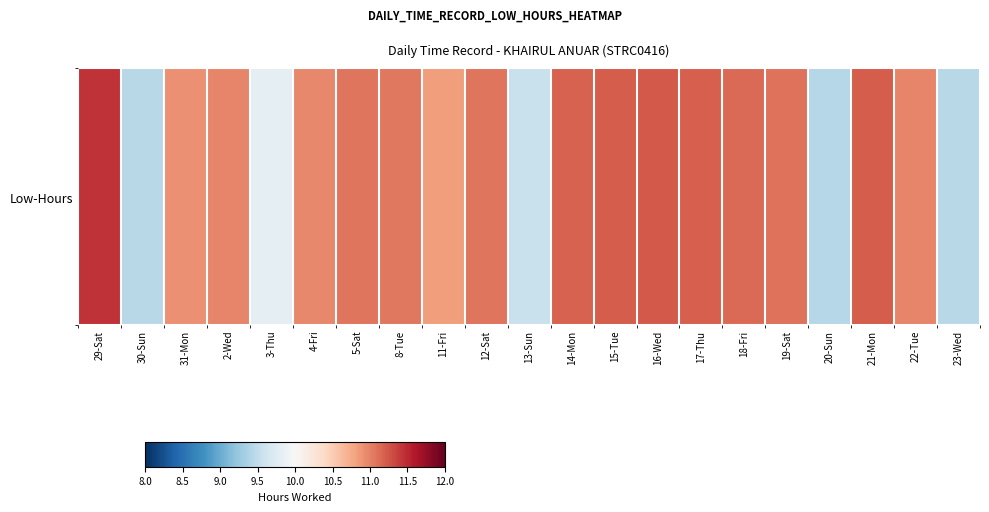

The value at 21-Mon is 11.2. True or false?

True